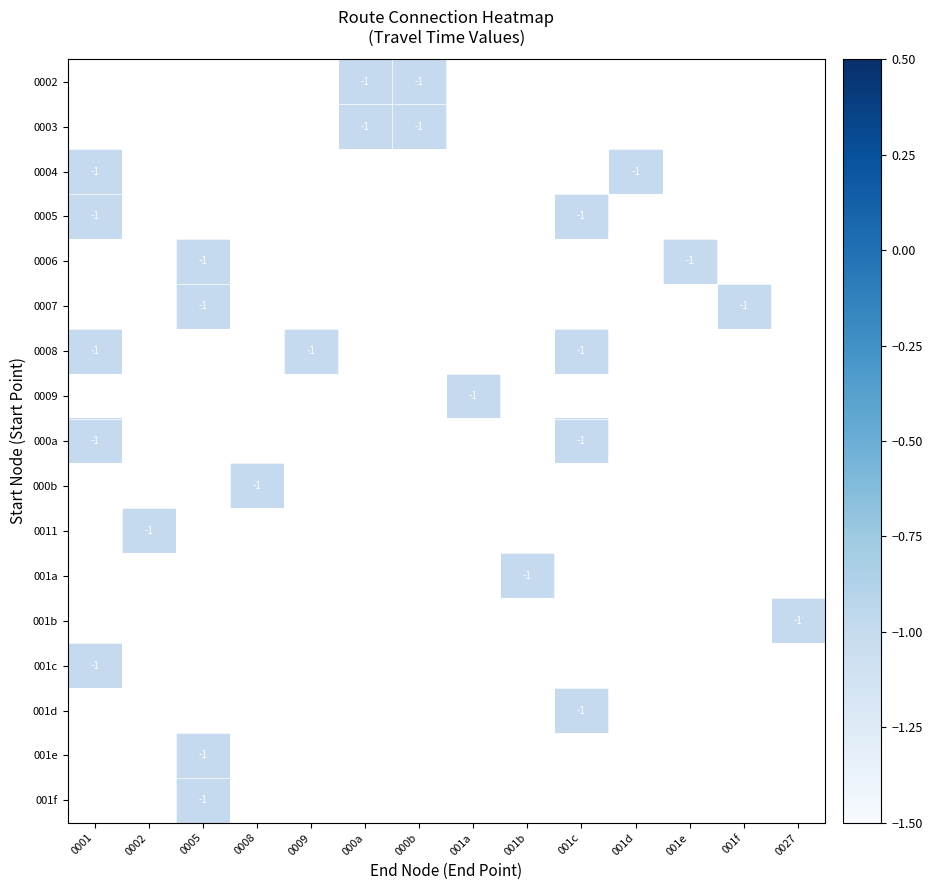

Rank the categories by 0007 value from highest to lowest.

0001, 0002, 0005, 0008, 0009, 000a, 000b, 001a, 001b, 001c, 001d, 001e, 001f, 0027